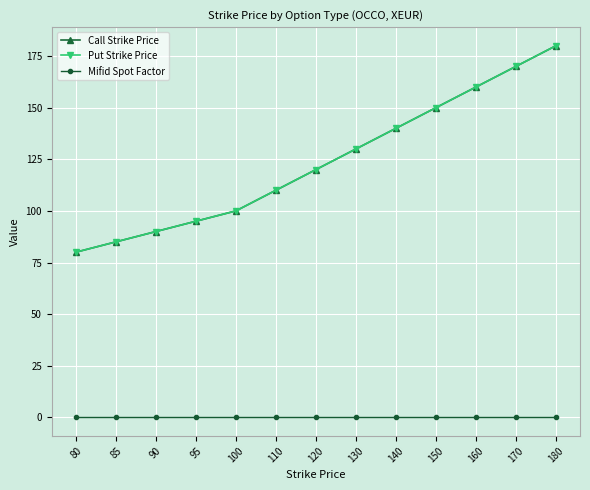

Does the chart have visible grid lines?

Yes